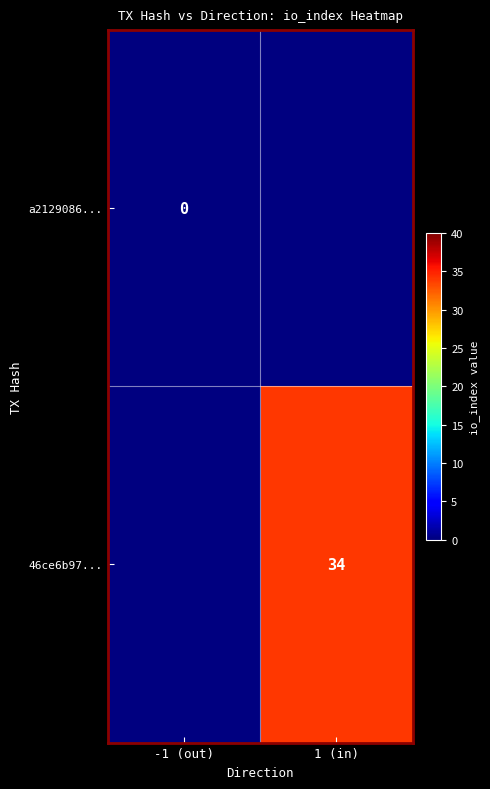

Is the value of 46ce6b97... at 1 (in) greater than the value of a2129086... at -1 (out)?

Yes